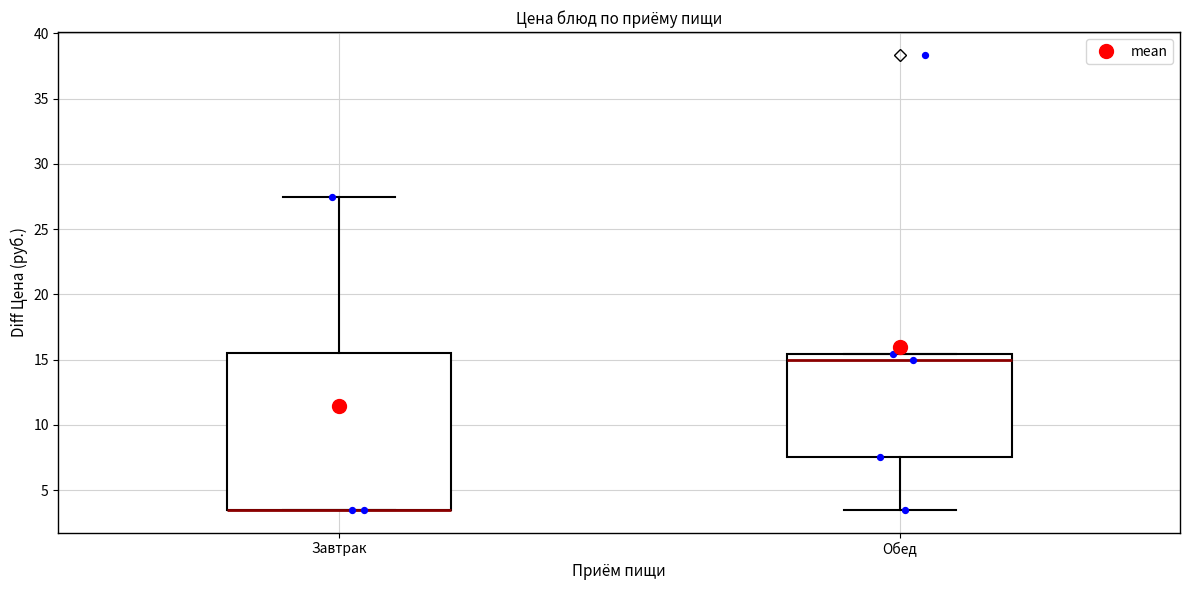

Reading left to right, read every box against the y-axis: the position of its median line, the range the box covers, and the ends of its whiskers. The values are not printed on the chart, so give them approximately, as read against the axis.

Завтрак: median 3.5 (drawn on the box's lower edge), box 3.5 to 15.5, whiskers 3.5 to 27.5
Обед: median 15.0, box 7.5 to 15.5, whiskers 3.5 to 15.5